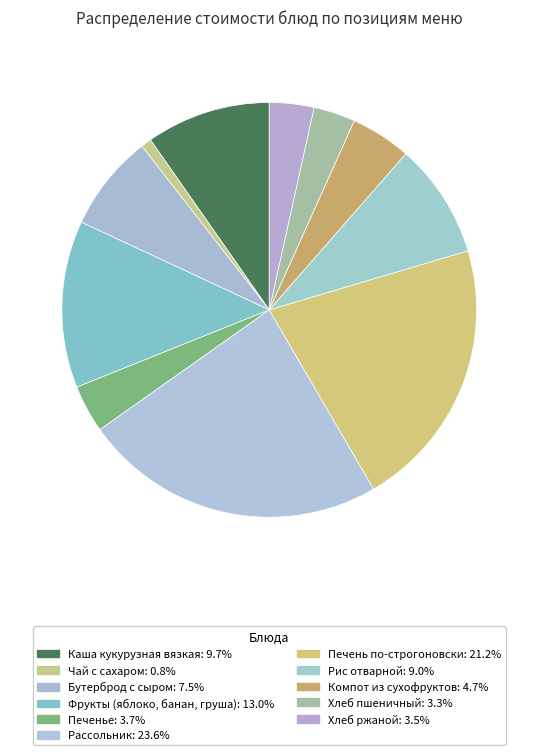

Count the number of slices in the pie.

11